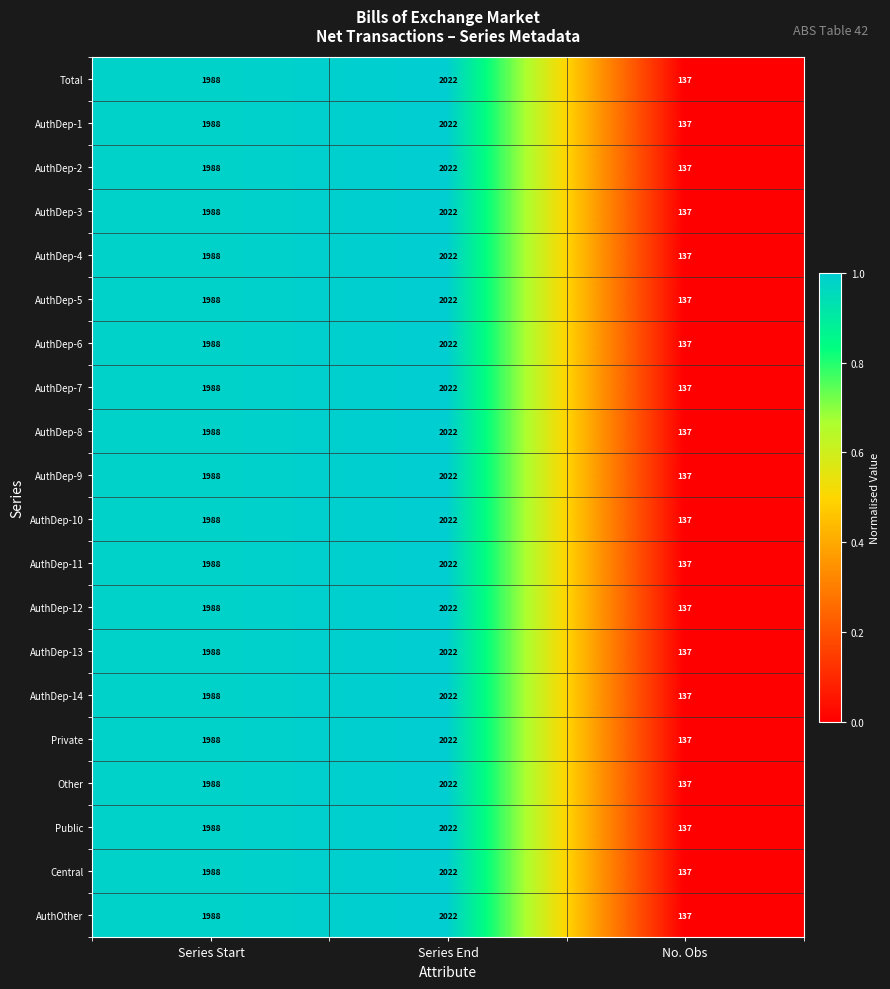

The value of Central at Series Start is 1988. True or false?

True